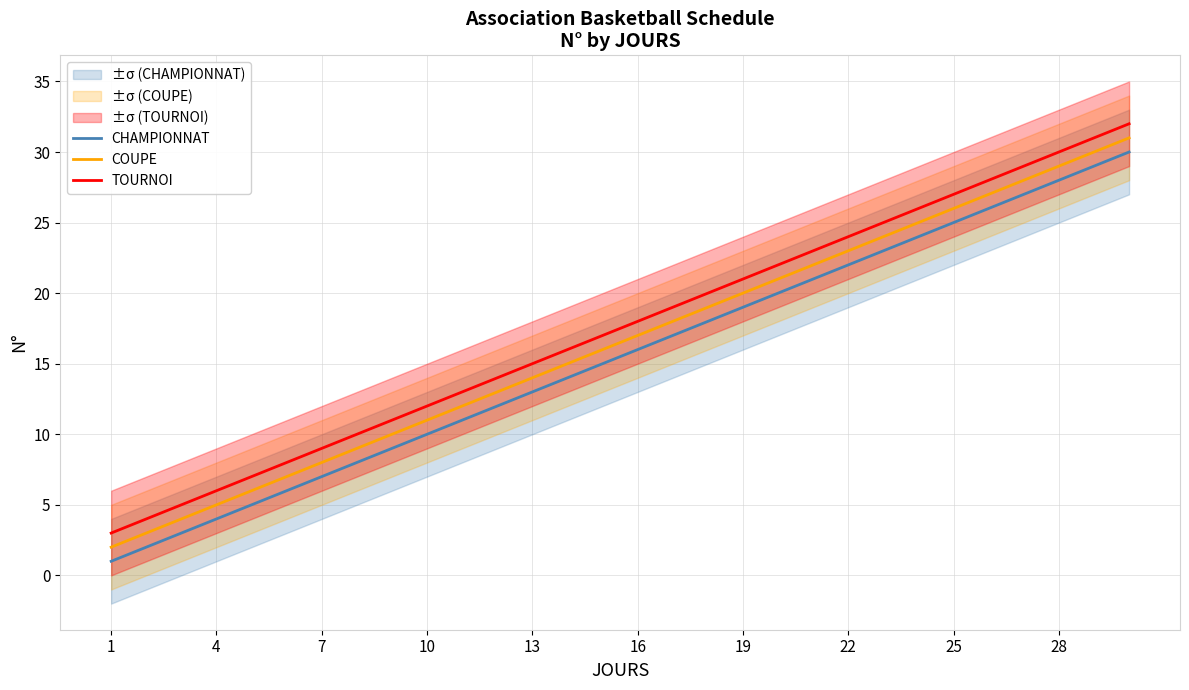

True or false: CHAMPIONNAT and TOURNOI cross at least once.

False